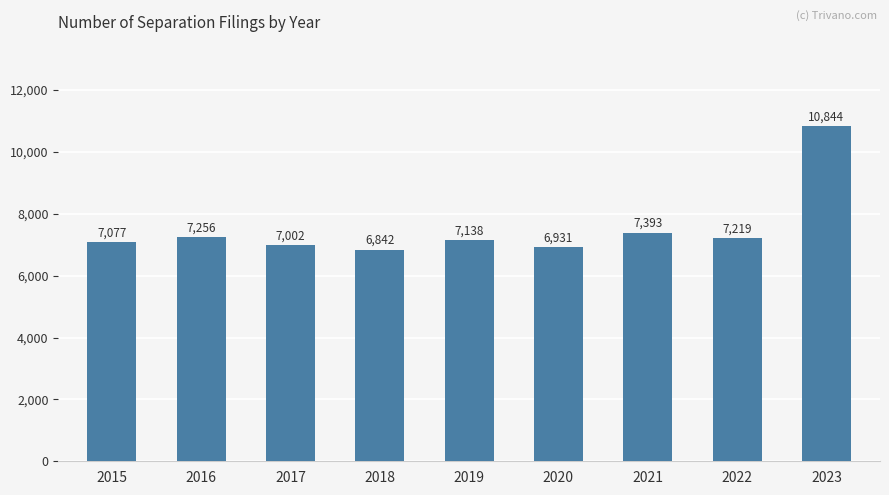

True or false: the data shows 10844 at 2023.

True